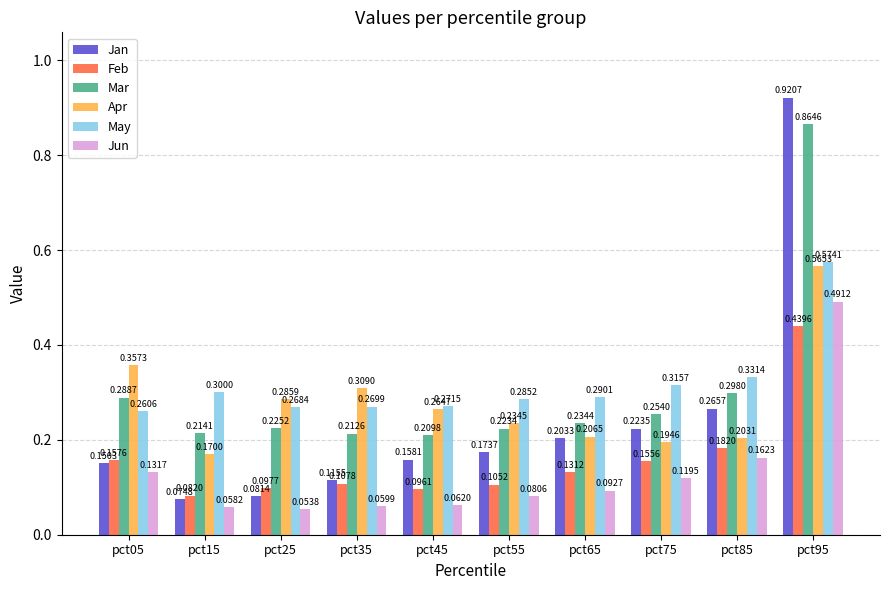

Are the bars horizontal?

No